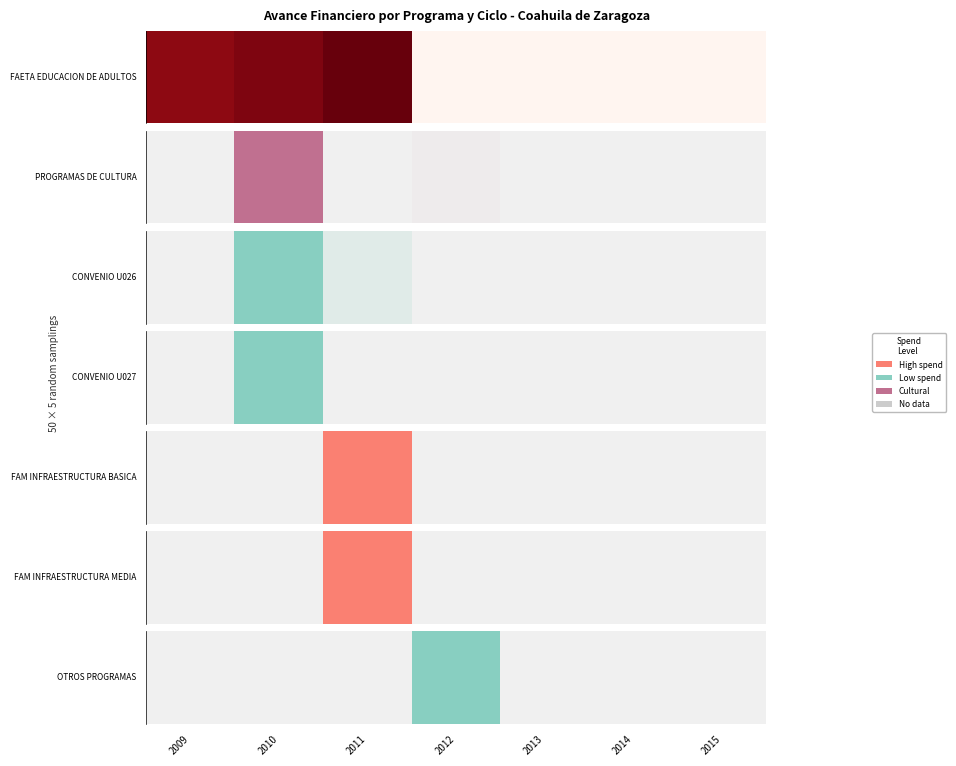

Reading right to left, what are all the values shown in this chart?

0	0	0	1	0	0	0